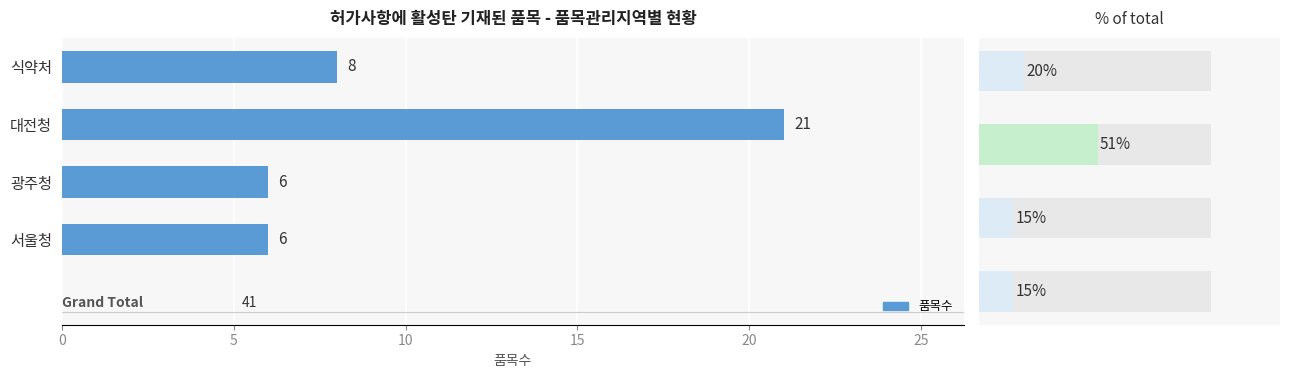

Are the bars horizontal?

Yes